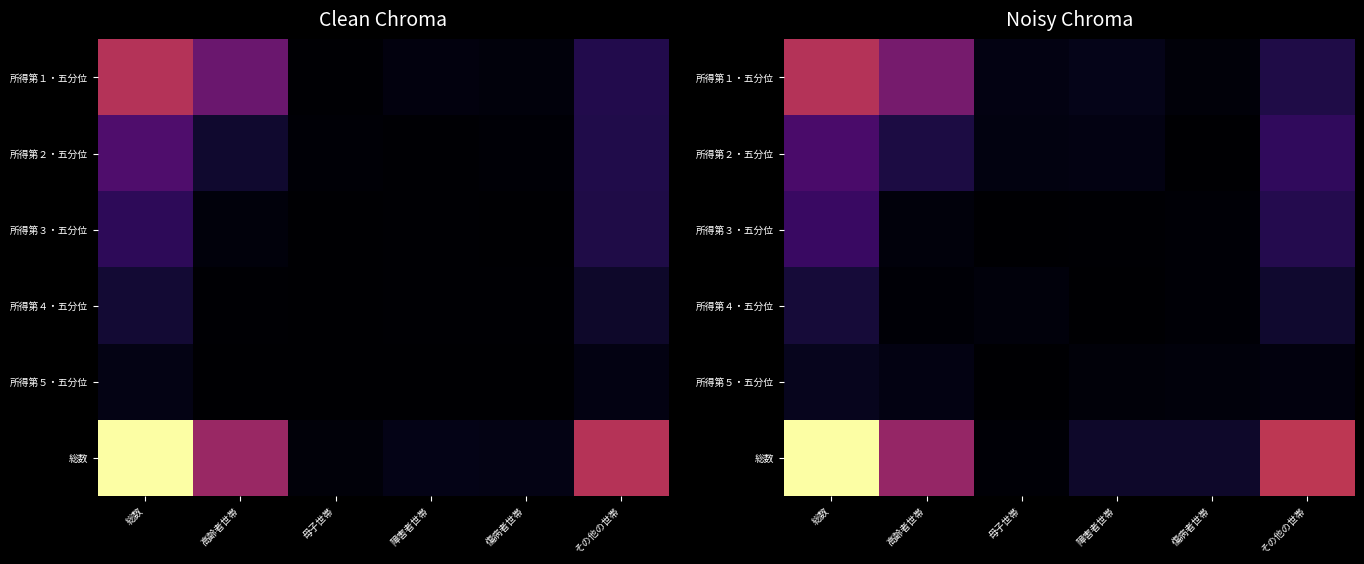

Between 母子世帯 and 高齢者世帯, which is larger?

高齢者世帯